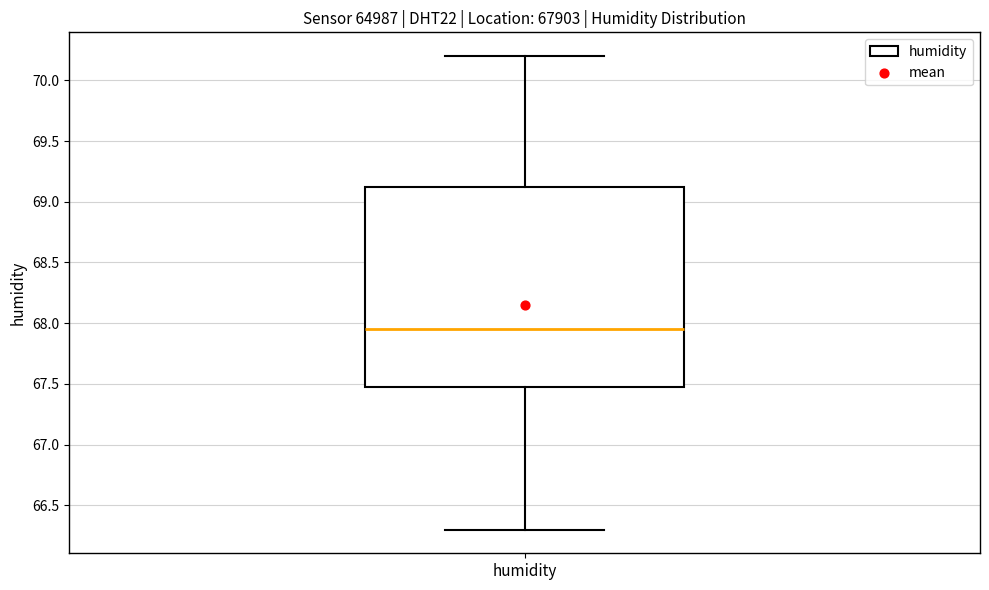

Where does the median line of the box for humidity sit on the y-axis? The values are not printed on the chart, so give them approximately, as read against the axis.

67.95